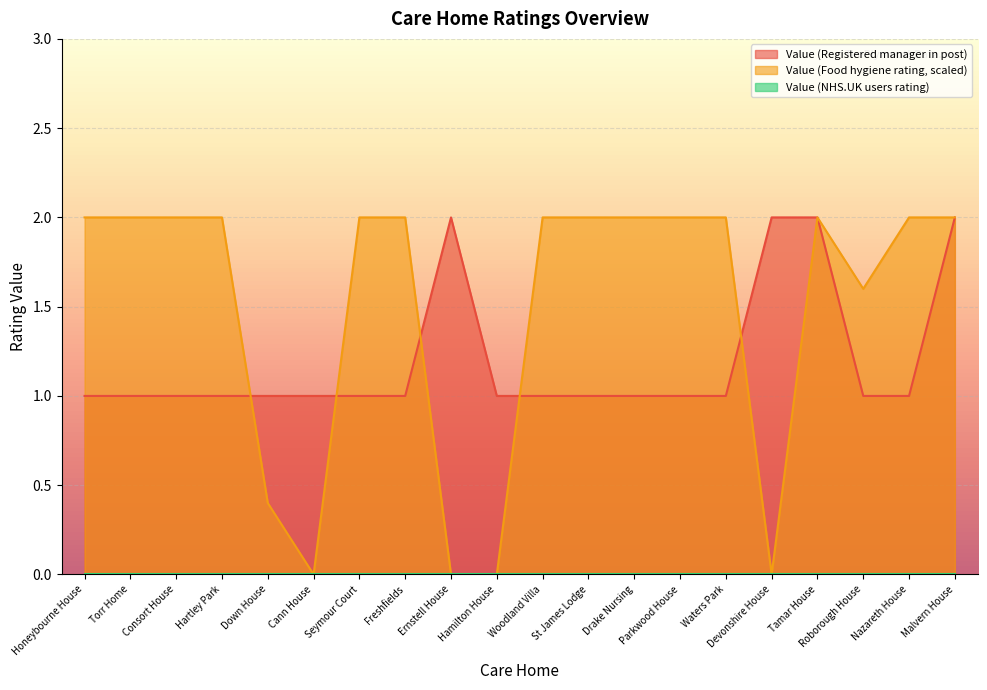

How many values are between 1 and 2?

20